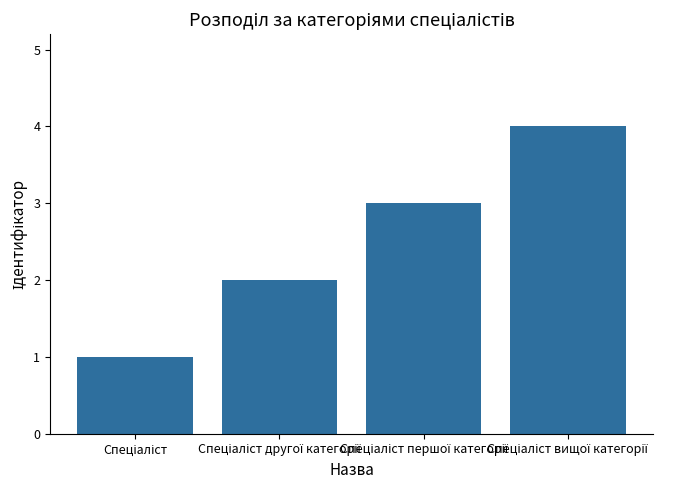

What is the difference between the second highest and second lowest values?

1